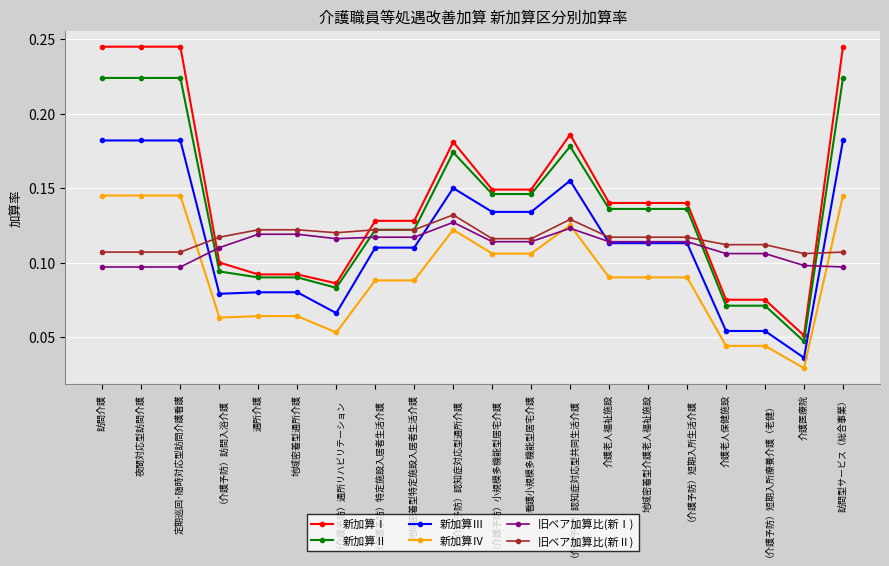

Which series has the largest range (max minus min)?

新加算Ⅰ